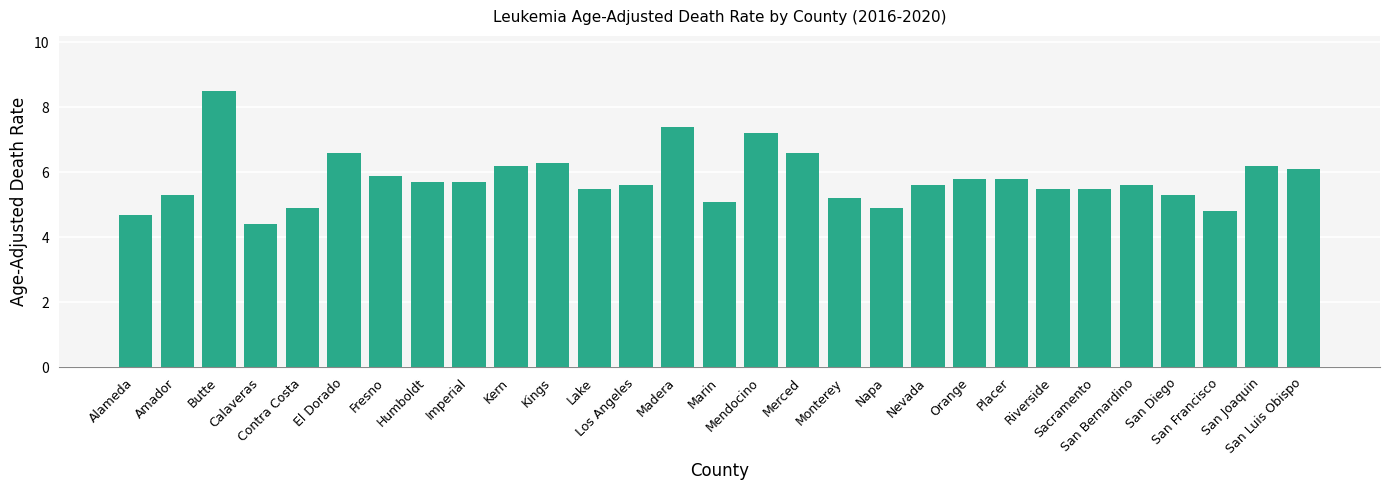

Is it true that the value at Monterey is 5.2?

True